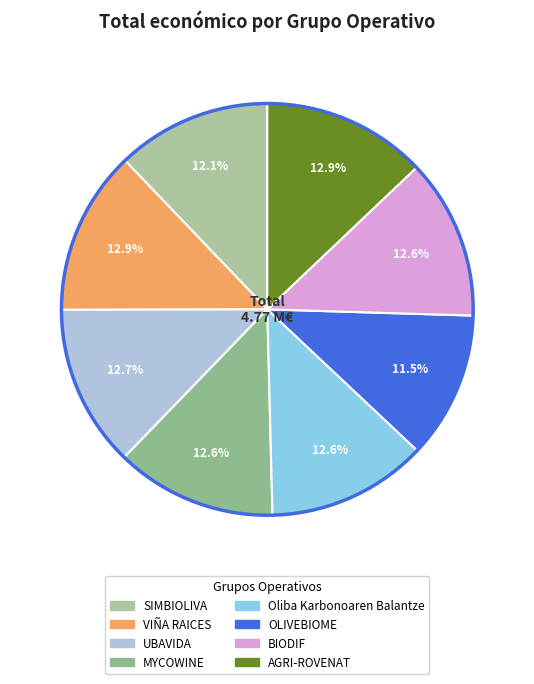

To the nearest percent, what portion does OLIVEBIOME represent?

12%